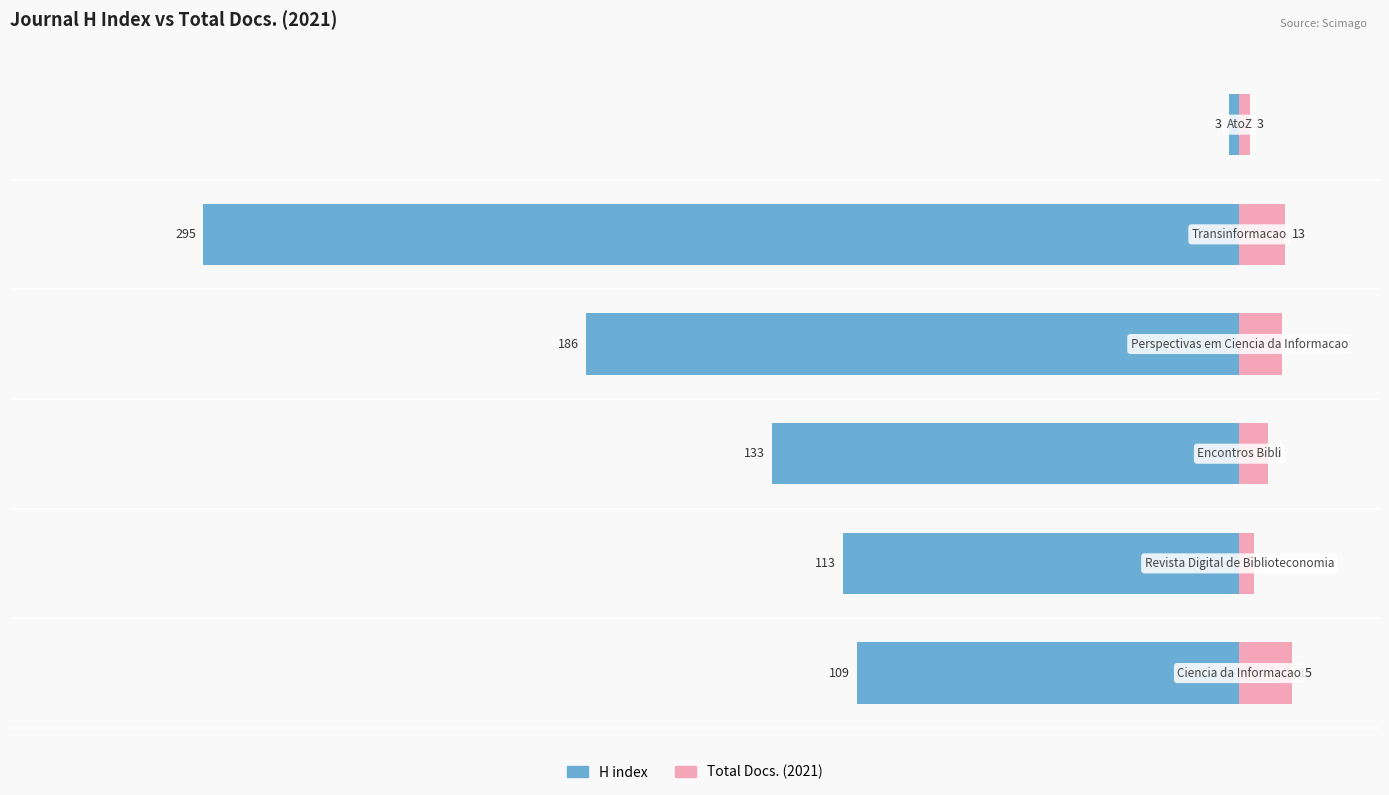

Reading right to left, transcribe all the data shown in this chart.

H index: -3	-295	-186	-133	-113	-109
Total Docs. (2021): 3	13	12	8	4	15